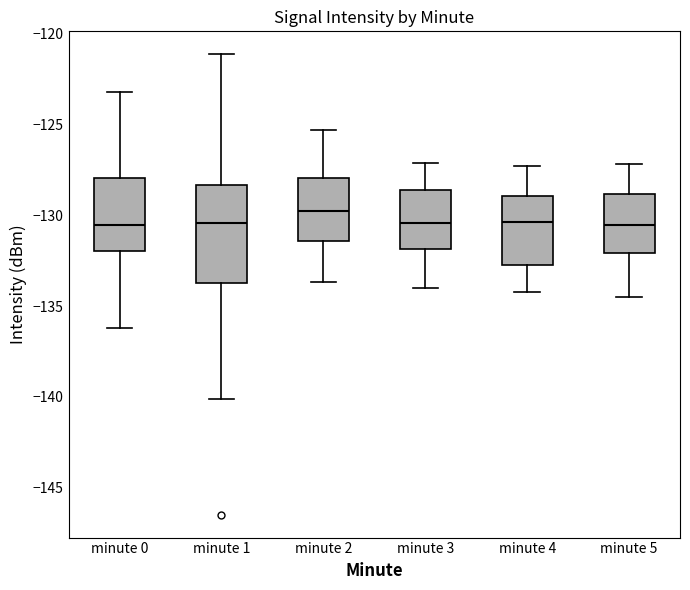

Which box has the highest median line?

minute 2